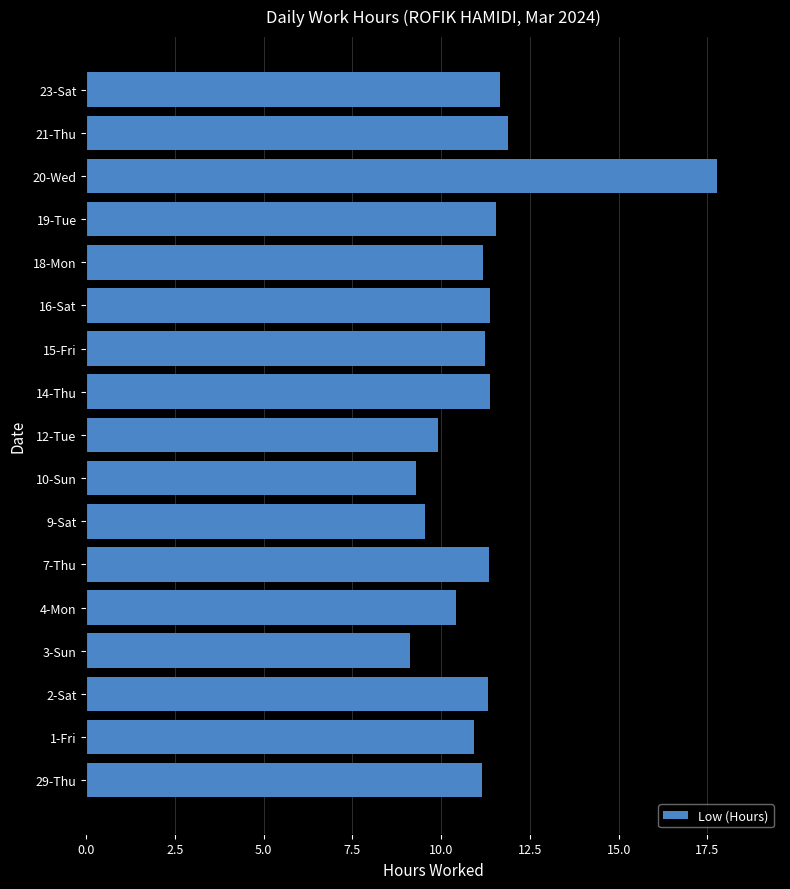

What is the smallest value displayed?

9.1